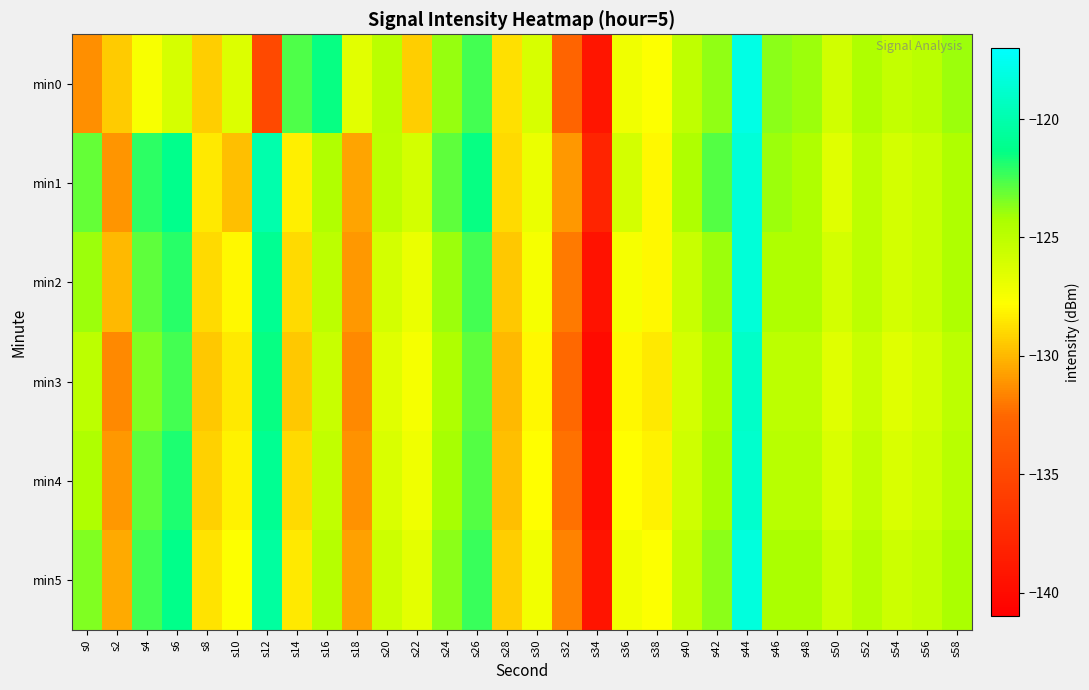

How many data points does each series have?

30